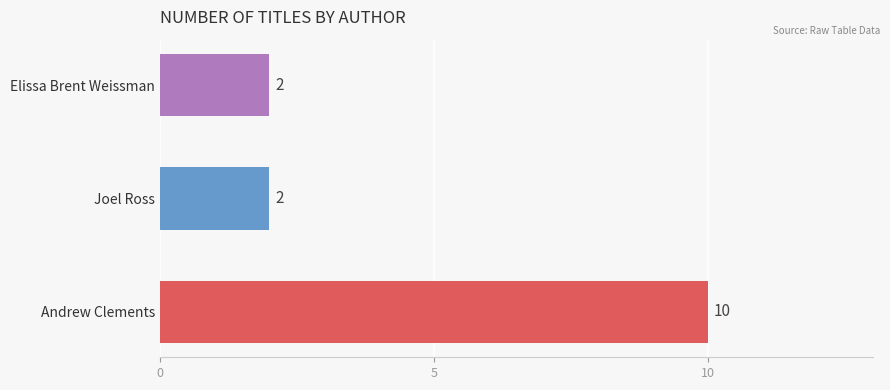

What is the average value?

5